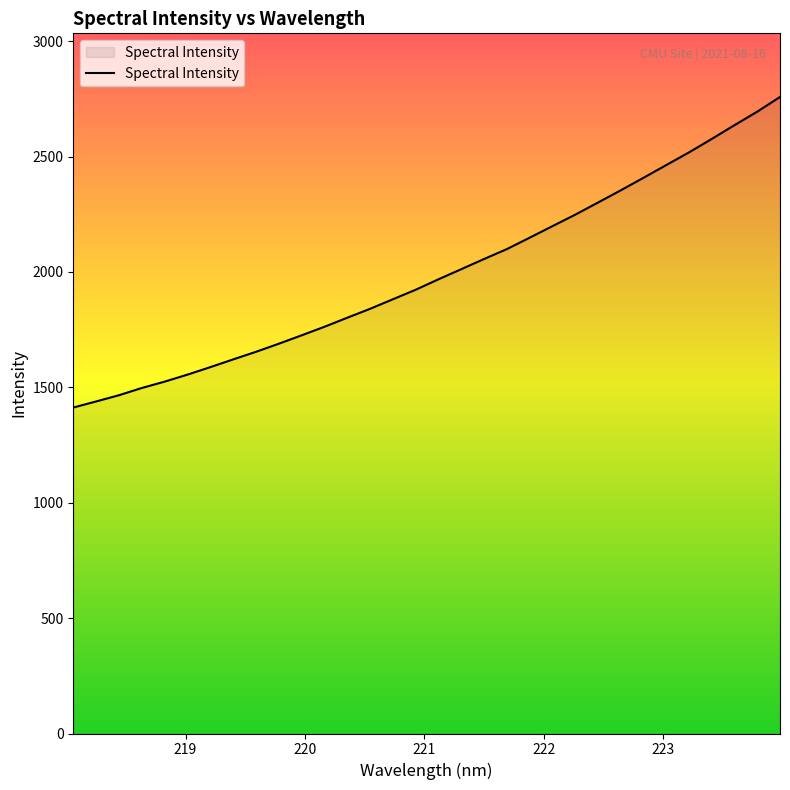

What is the greatest value displayed?

2758.1